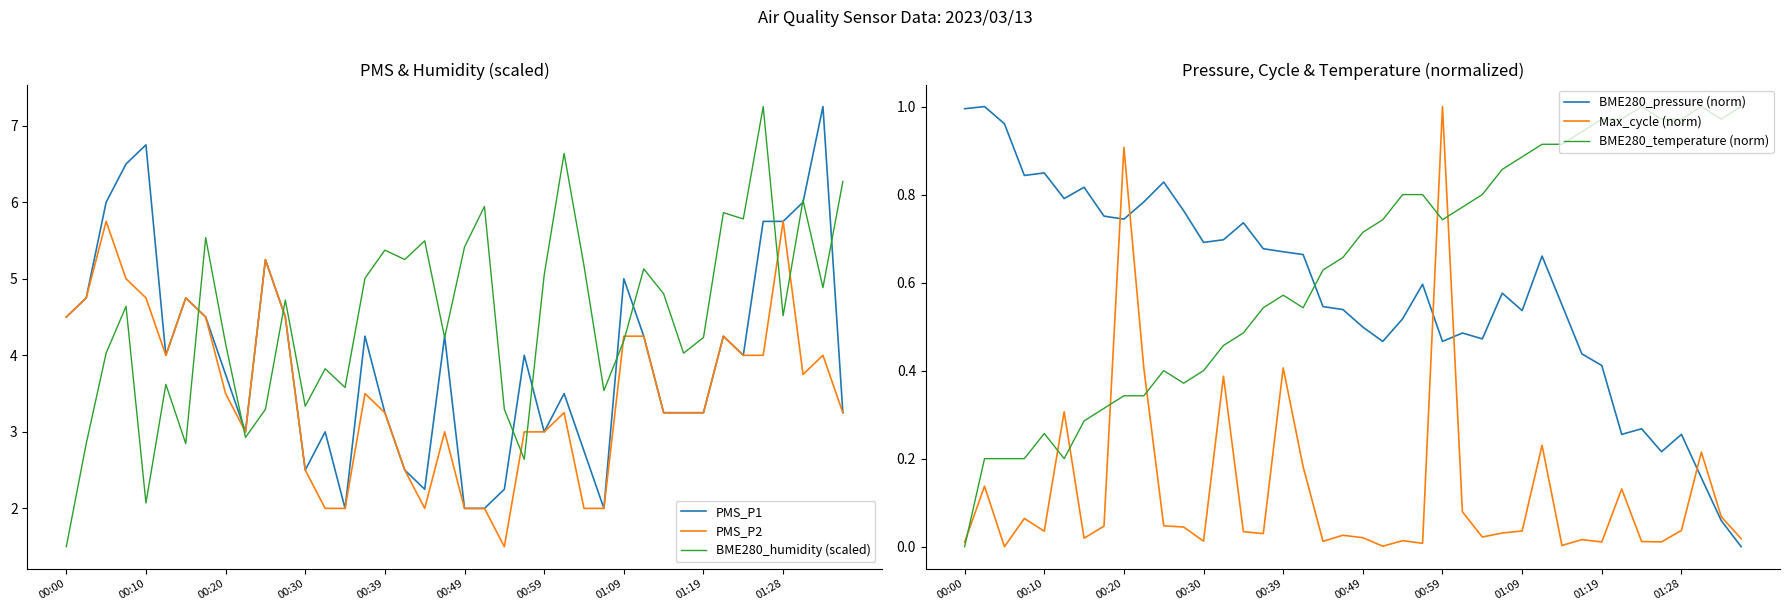

How many data points in PMS_P1 are above 4?

18